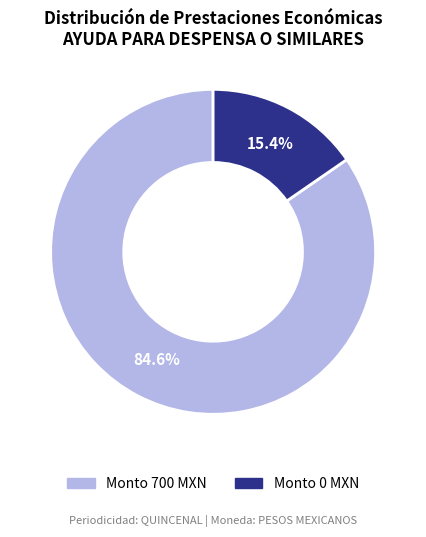

Is there a majority slice in this chart?

Yes